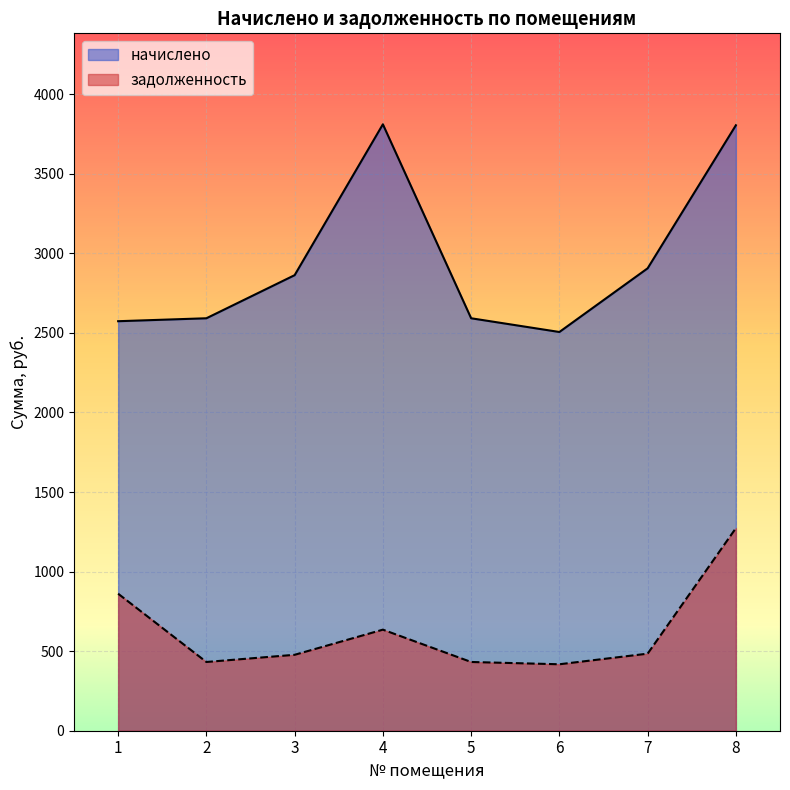

What is the difference between the highest and lowest values at 2?

2159.8